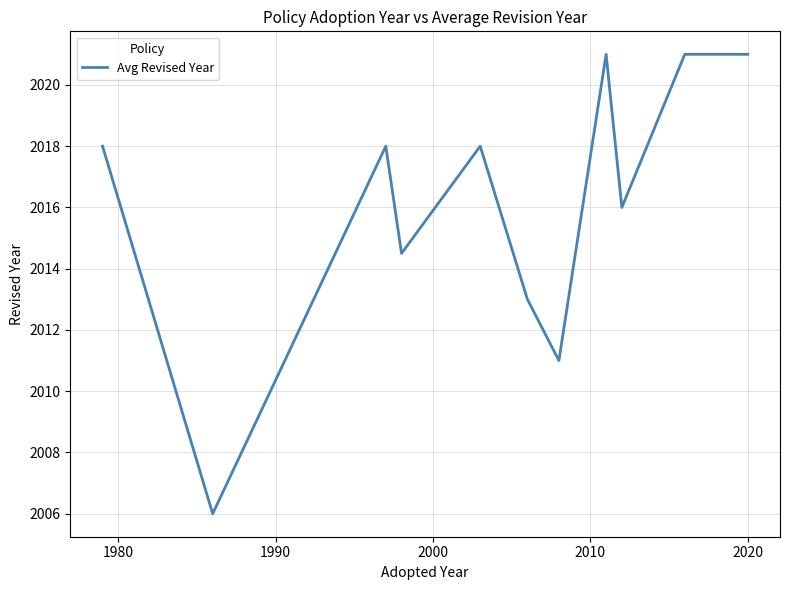

Reading left to right, list all the values displayed in this chart.

2018.0	2006.0	2018.0	2014.5	2018.0	2013.0	2011.0	2021.0	2016.0	2021.0	2021.0